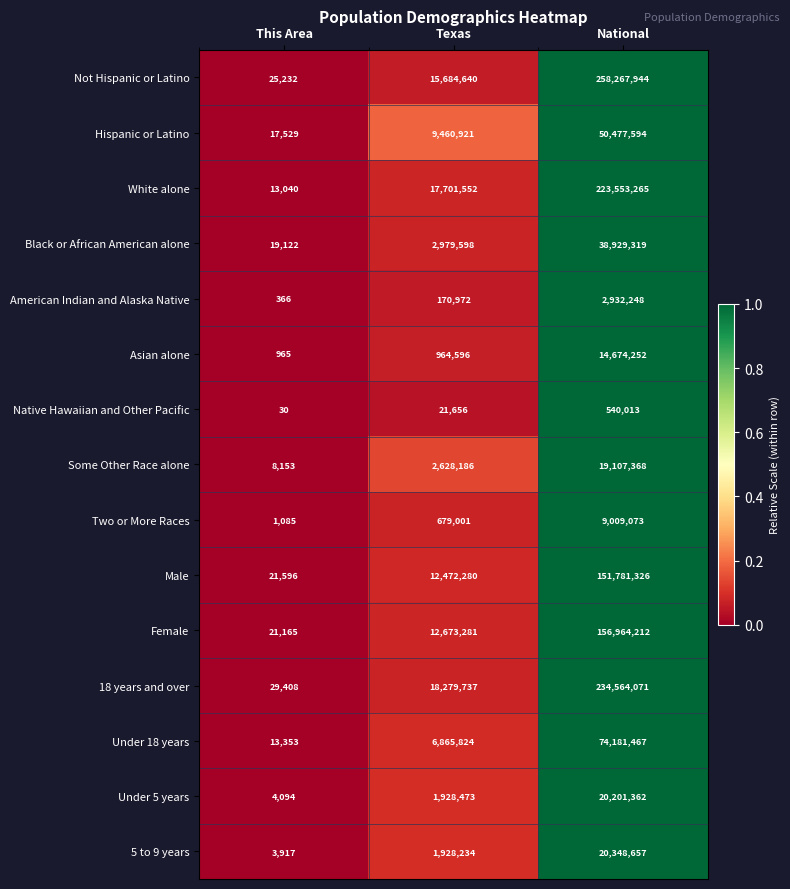

Between Texas and National, which series saw the biggest shift?

Not Hispanic or Latino